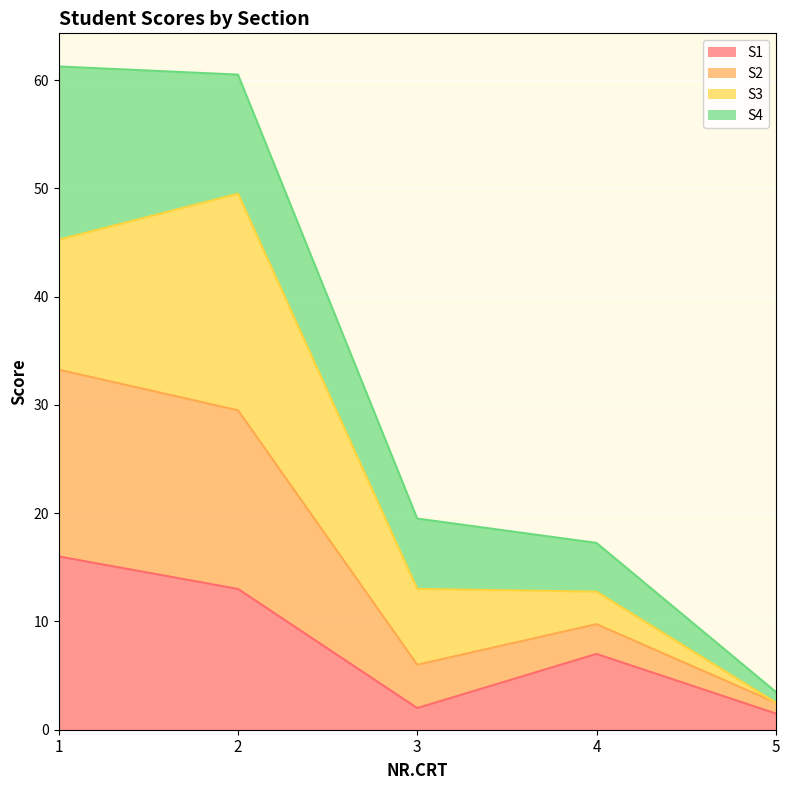

What is the lowest value of the S1 series?

1.5